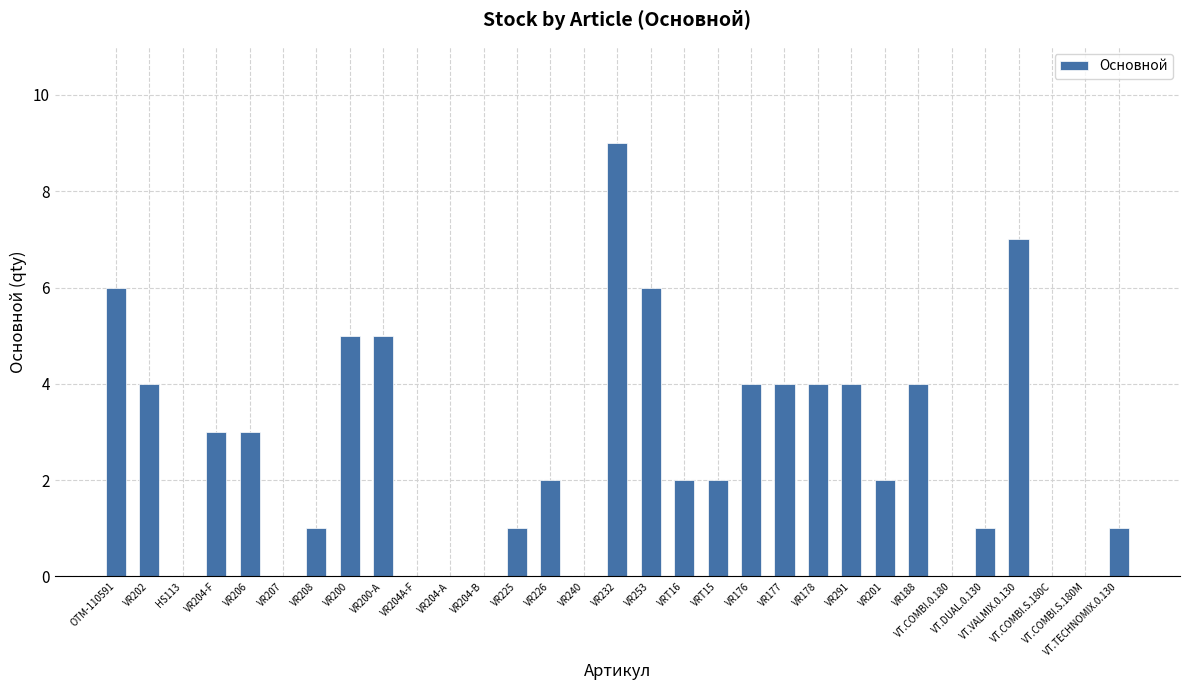

What is the greatest value displayed?

9